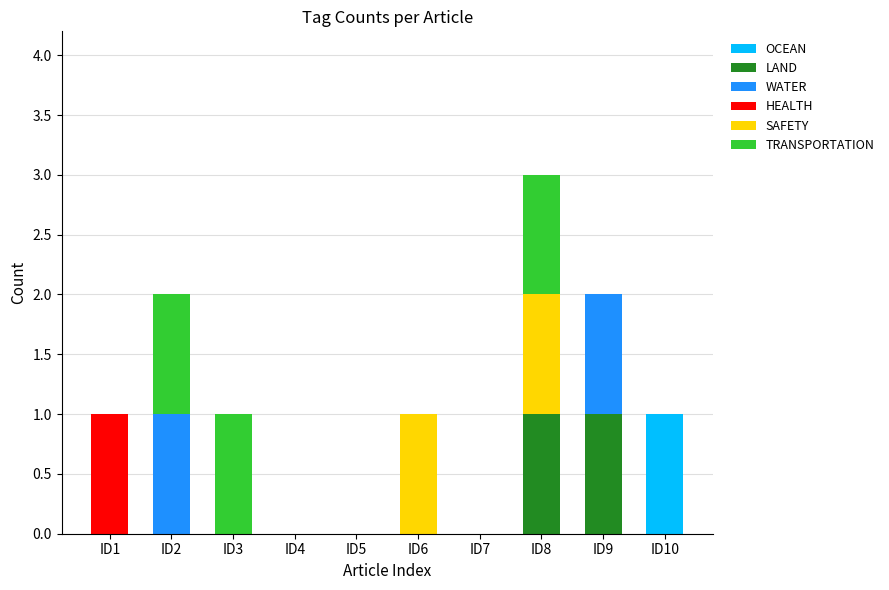

At which category is the sum across all series the highest?

ID8